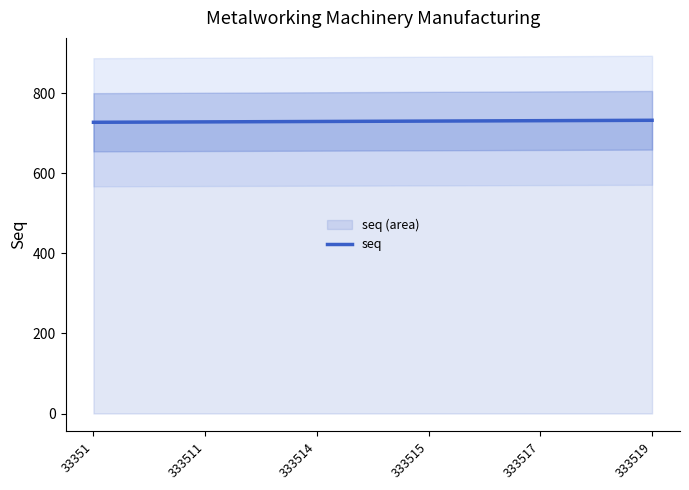

Does the chart display data point markers on the line(s)?

No